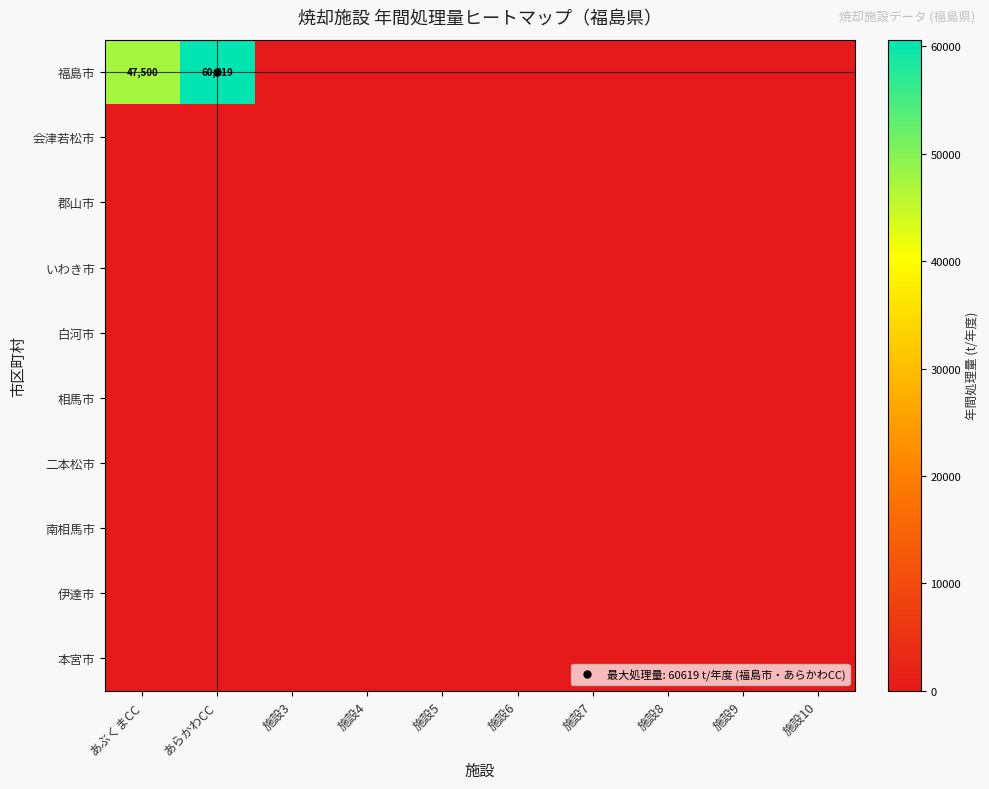

Is the value of 南相馬市 at 施設4 greater than the value of 二本松市 at 施設8?

No